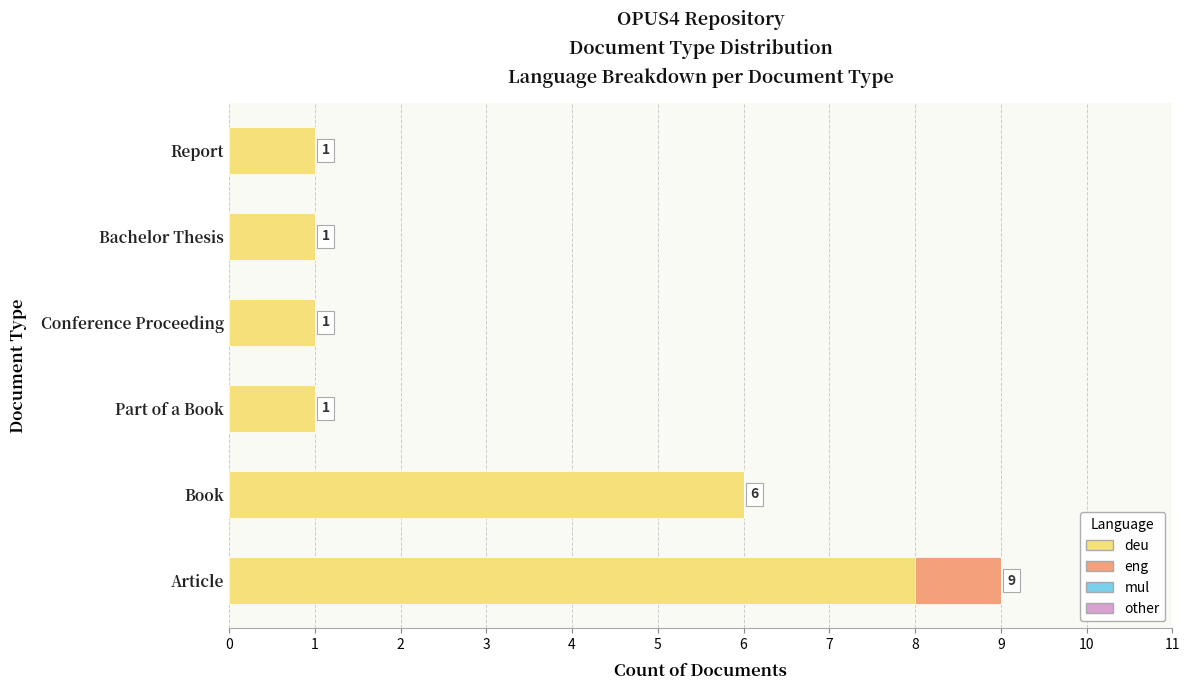

At which category is the sum across all series the highest?

Article